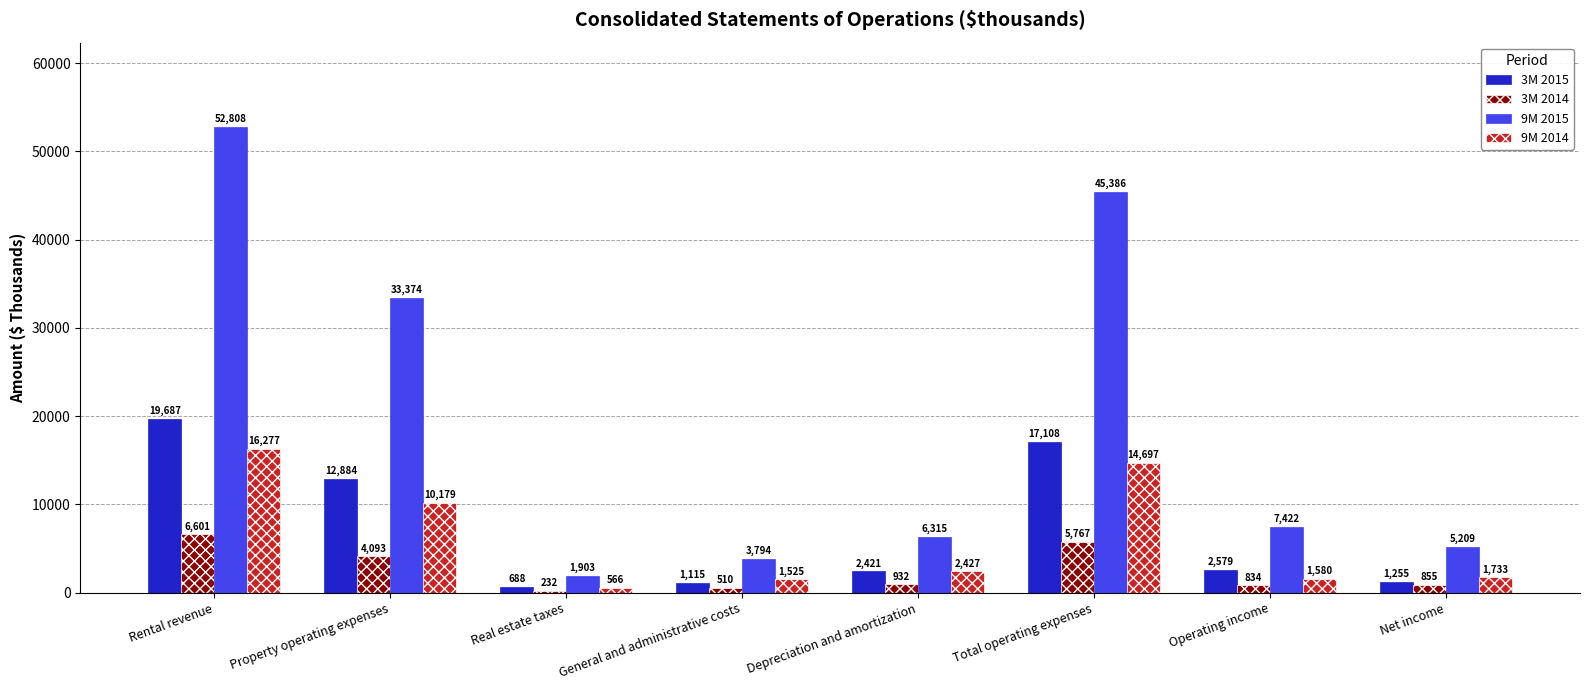

Rank the series by their maximum value, from highest to lowest.

9M 2015, 3M 2015, 9M 2014, 3M 2014